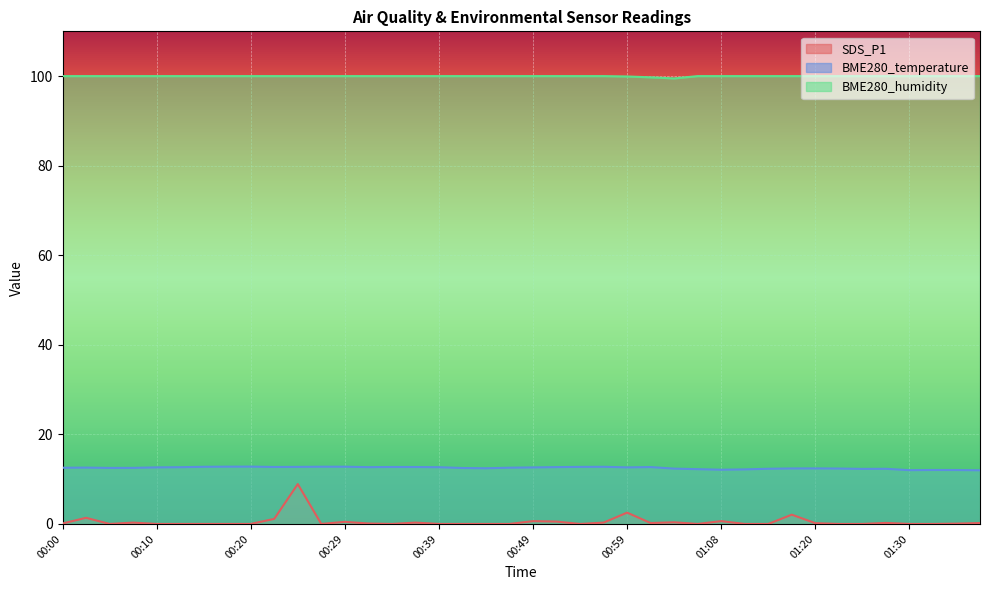

What is the label of the 25th point from the left?

00:59